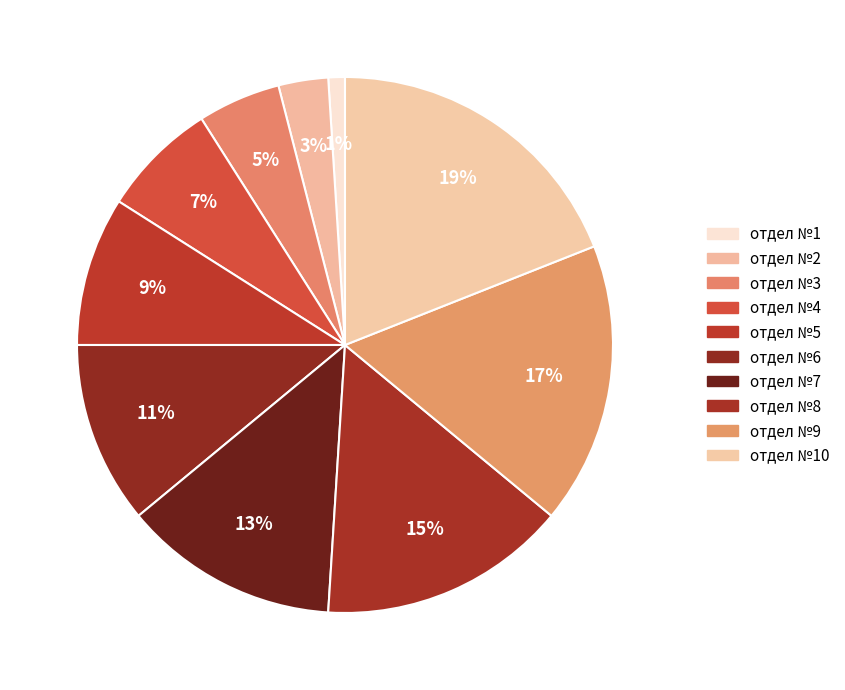

How many slices are in this pie chart?

10